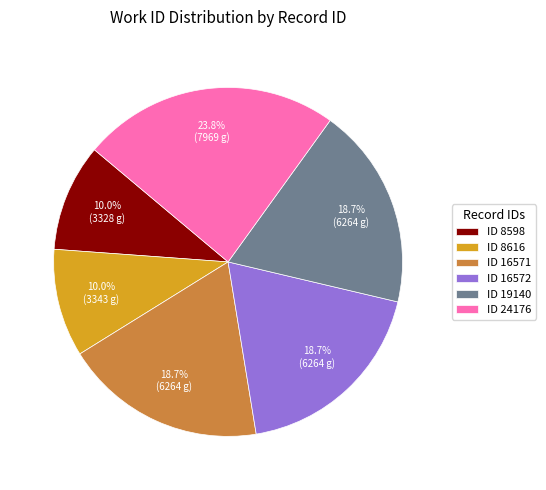

What percentage is NOT represented by ID 8598?

90.0%